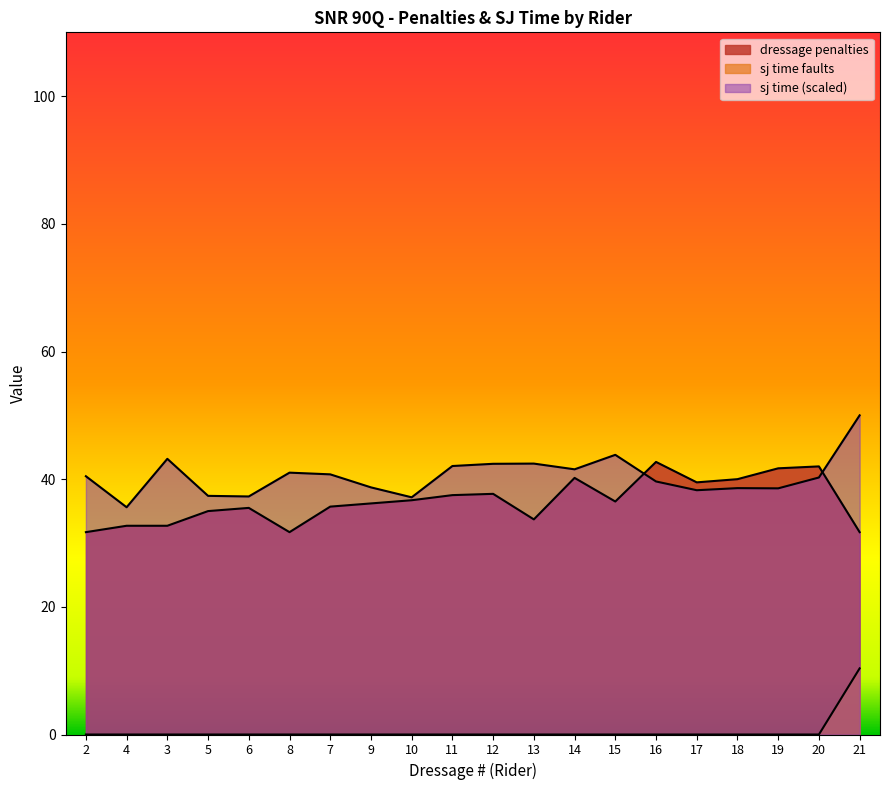

What is the sum of the dressage penalties values at 7 and 16?

78.4